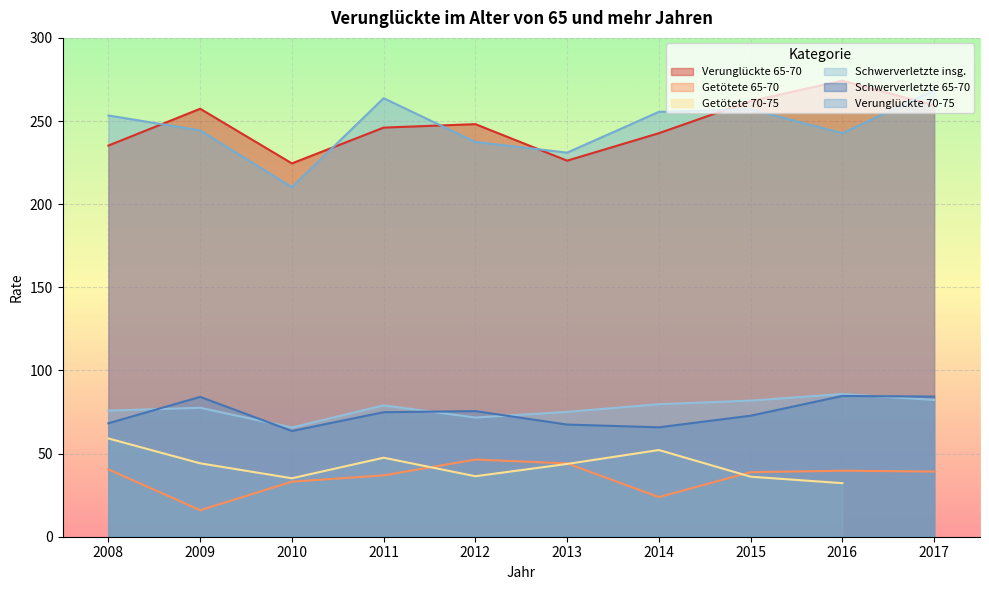

At which label is Getötete 65-70 closest to 31?

2010